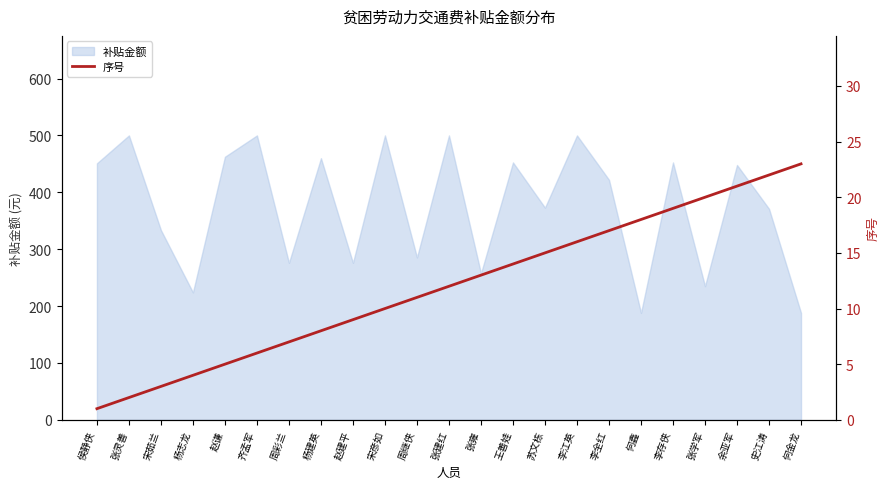

The chart shows a value of 5 at 周彩兰. True or false?

False